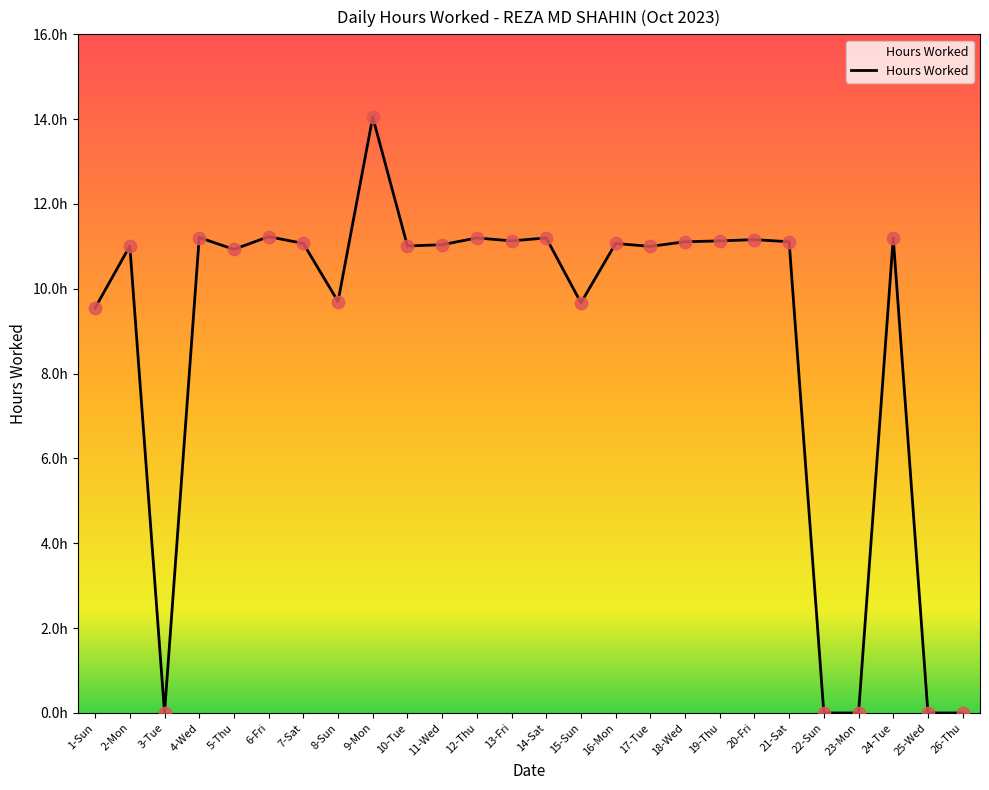

What is the change in value from 11-Wed to 19-Thu?

+0.1